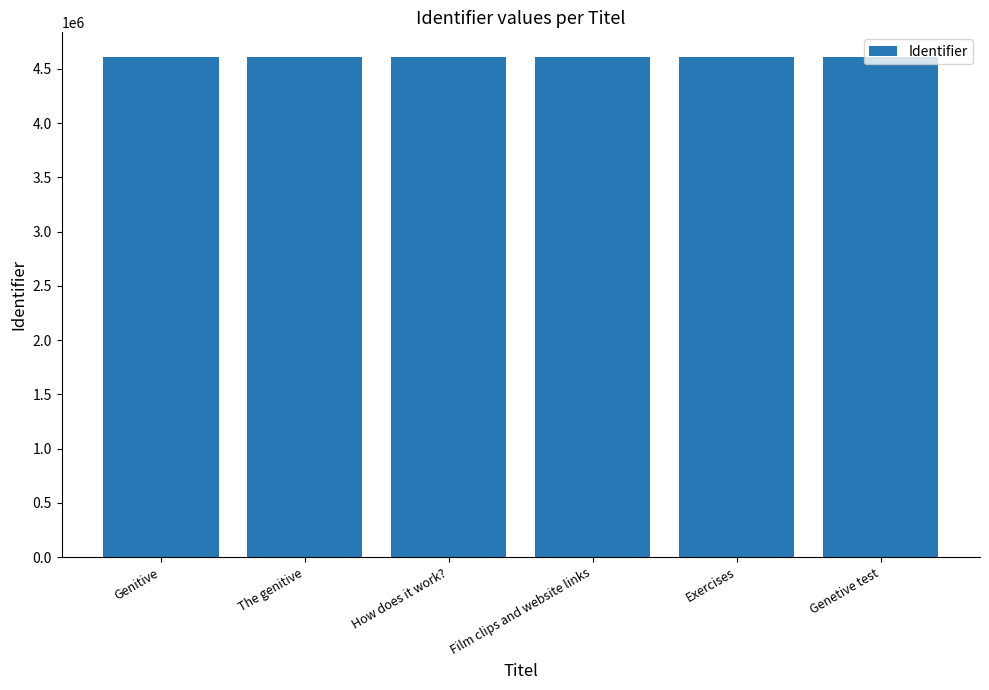

The chart shows a value of 4605834 at Genitive. True or false?

True